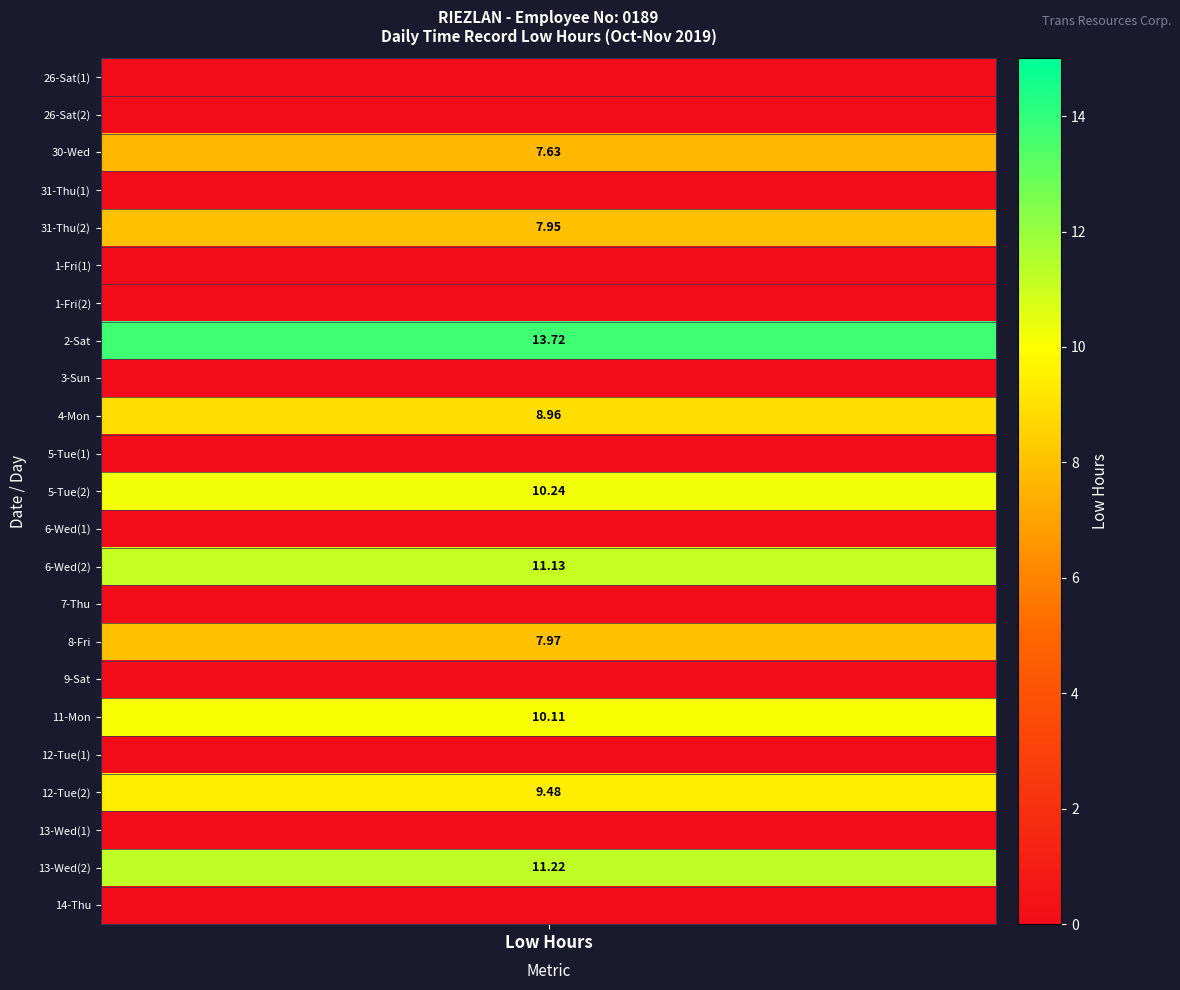

The 2 series shows 10.1 at 11-Mon. True or false?

True